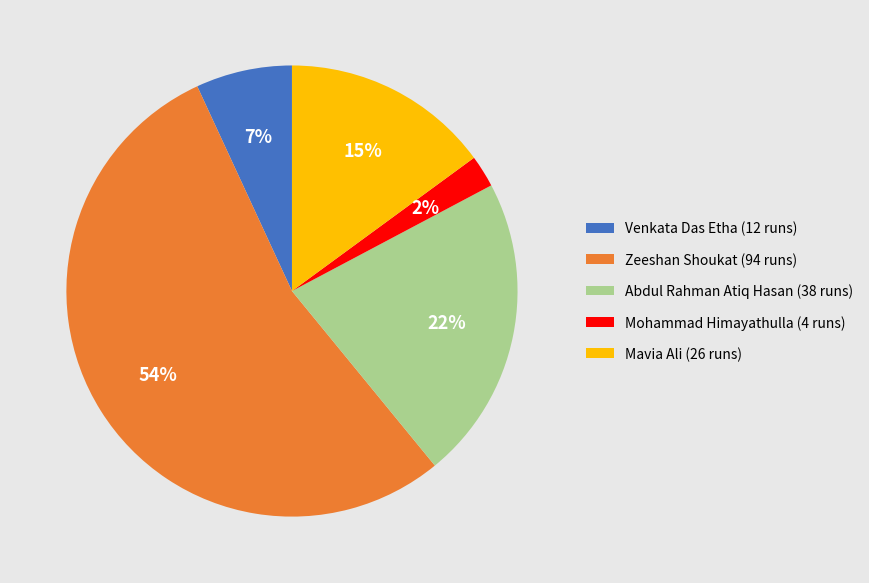

Count the number of slices in the pie.

5